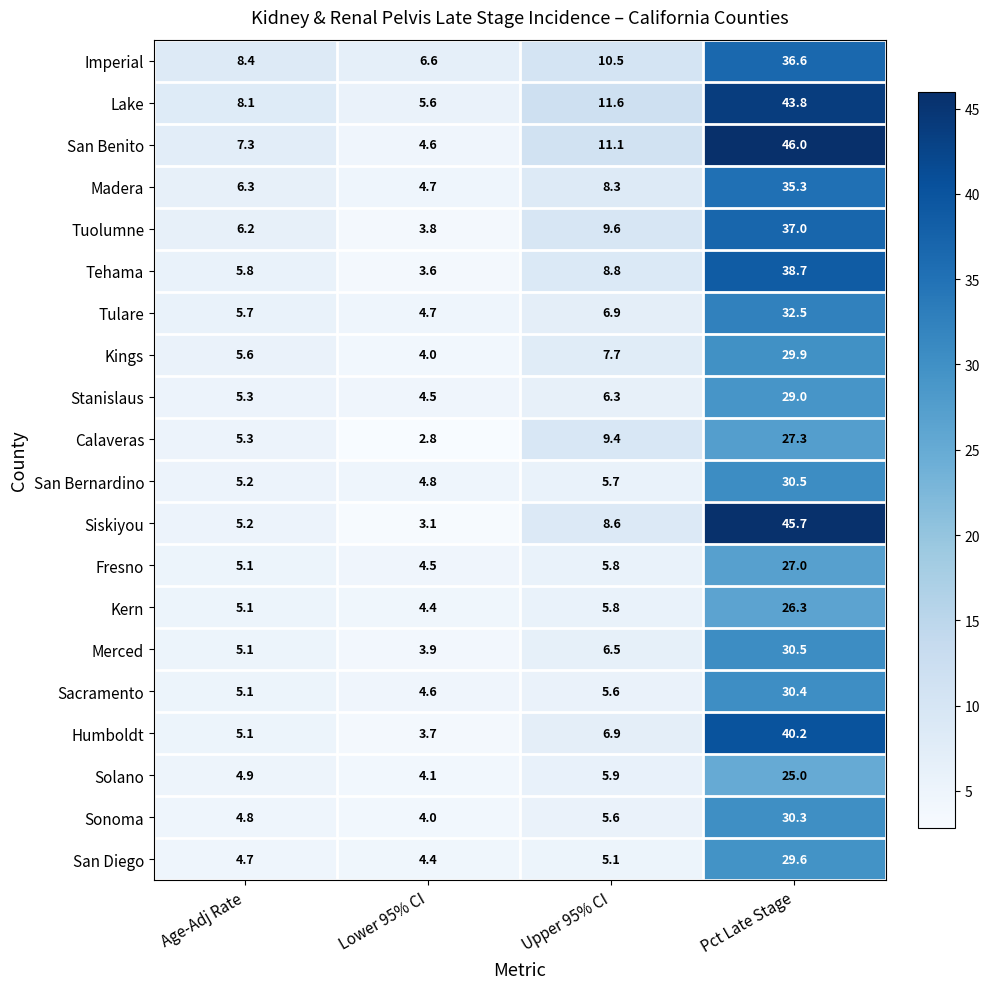

What is the smallest value displayed?

2.8